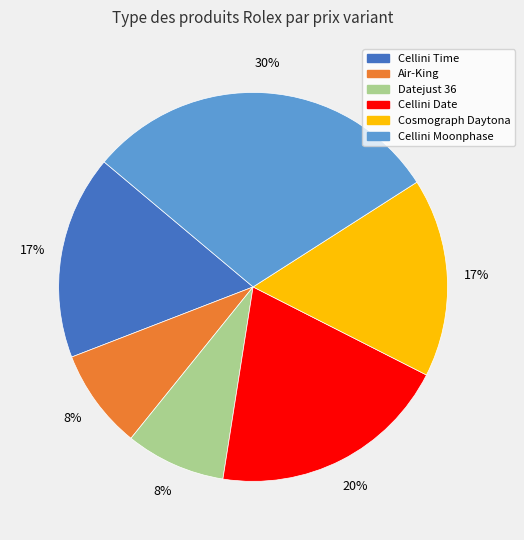

Does any single category account for the majority?

No